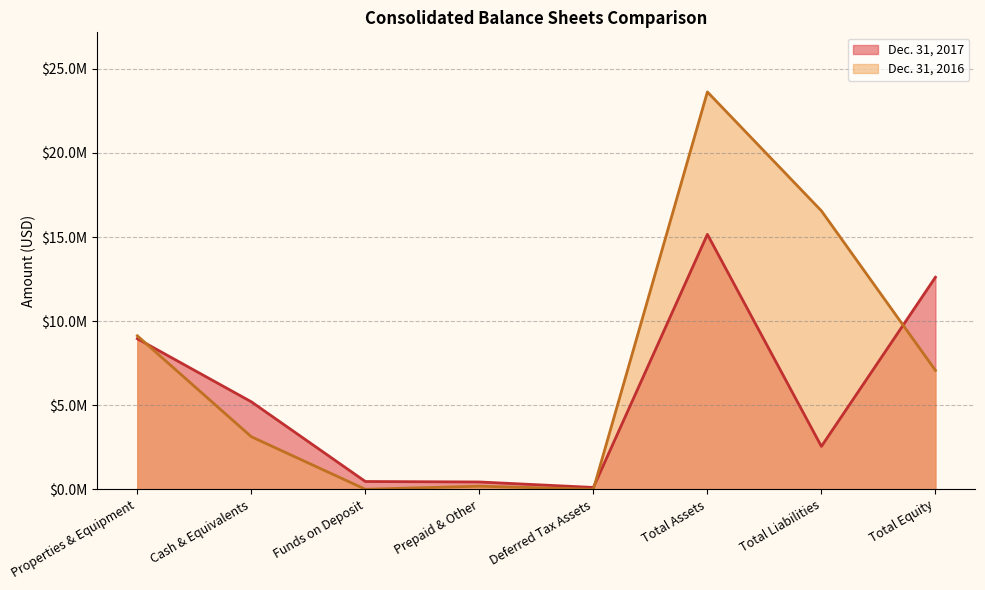

Where is Dec. 31, 2016 nearest to the value 11815000?

Properties & Equipment